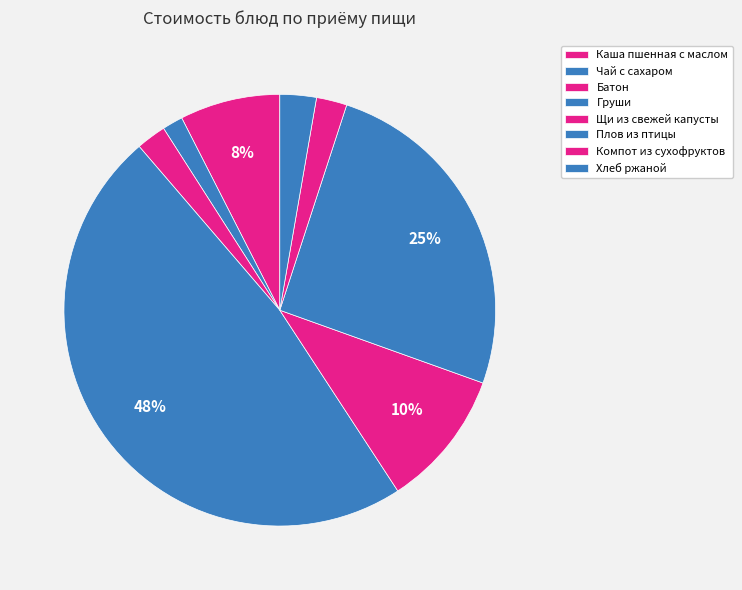

The Компот из сухофруктов slice represents 2% of the pie. True or false?

True